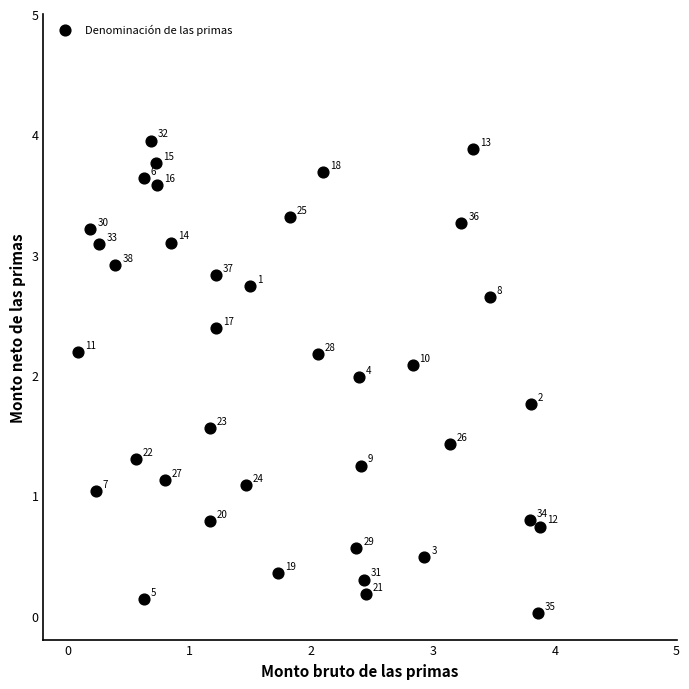

What Y value in the scatter plot is closest to 1?

1.0